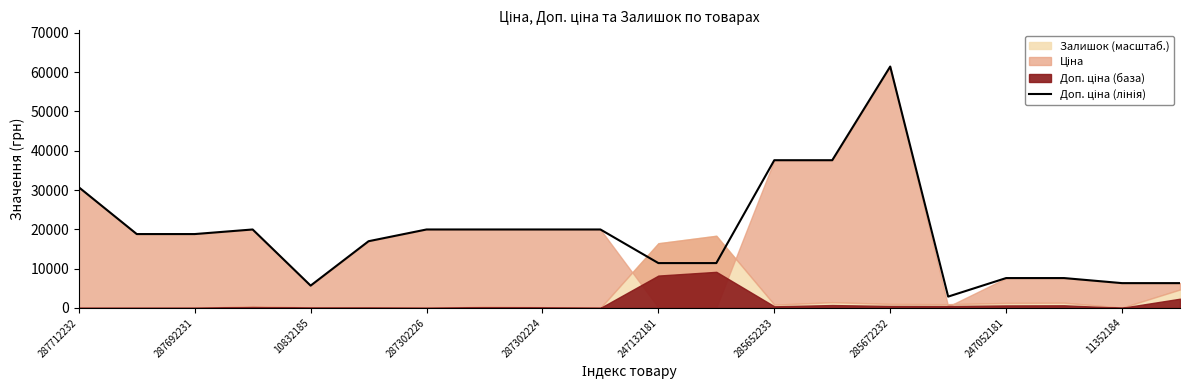

Where is the data nearest to the value 32156?

287712232